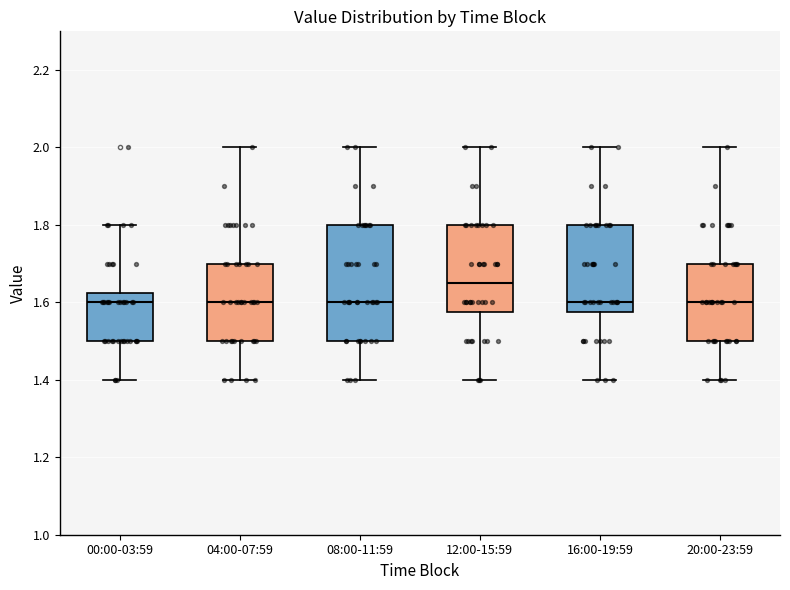

Where does the upper whisker of the box for 16:00-19:59 end on the y-axis? The values are not printed on the chart, so give them approximately, as read against the axis.

2.00